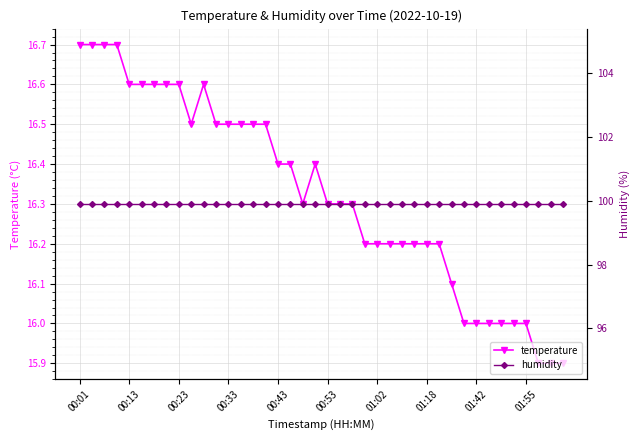

In temperature, how many points are lower than both neighbors (excluding endpoints)?

2